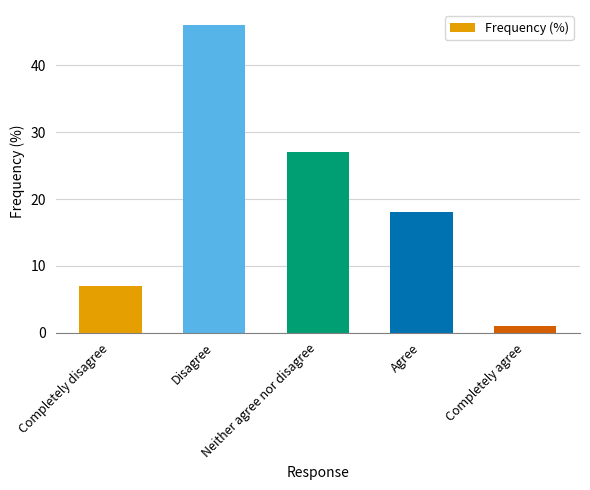

Reading left to right, extract all data points from this chart.

Completely disagree=7	Disagree=46	Neither agree nor disagree=27	Agree=18	Completely agree=1